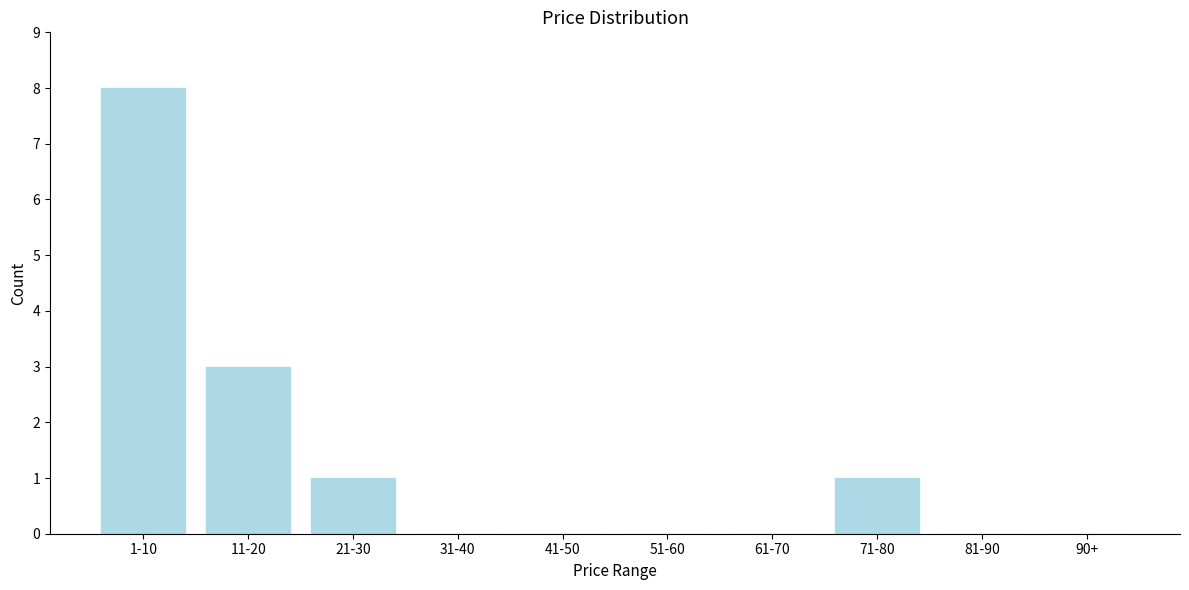

Reading left to right, list all the values displayed in this chart.

1-10=8	11-20=3	21-30=1	31-40=0	41-50=0	51-60=0	61-70=0	71-80=1	81-90=0	90+=0